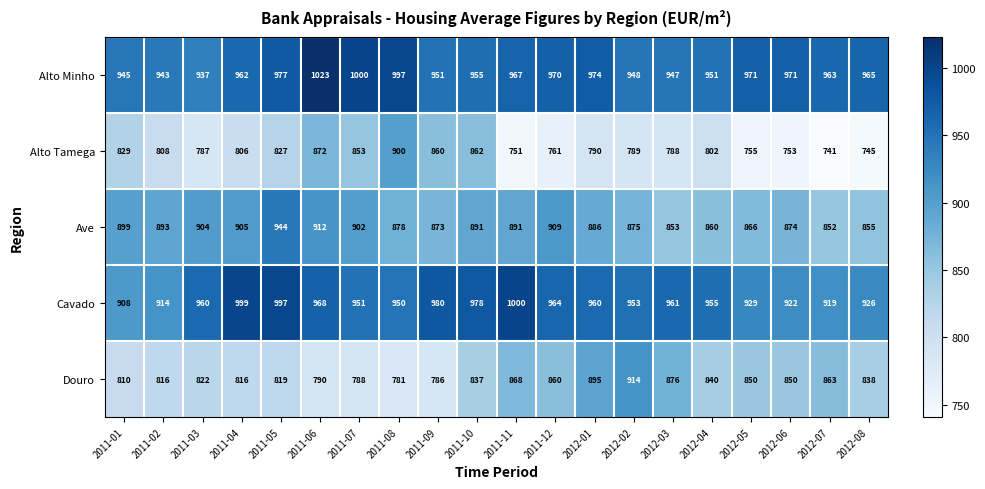

Which series has the widest spread of values?

Alto Tamega